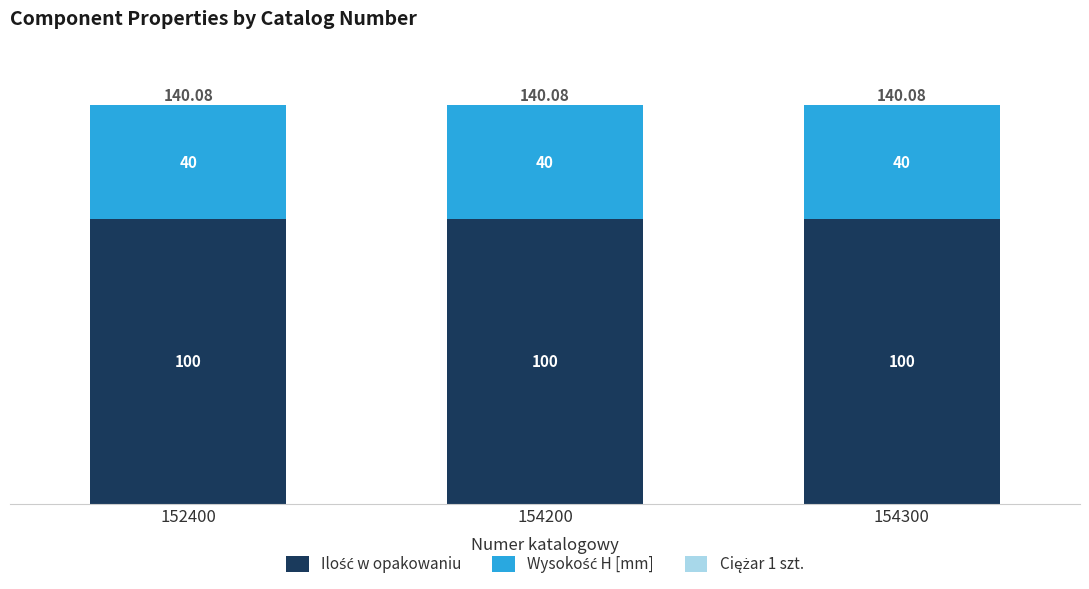

At how many categories does at least one series exceed 54?

3